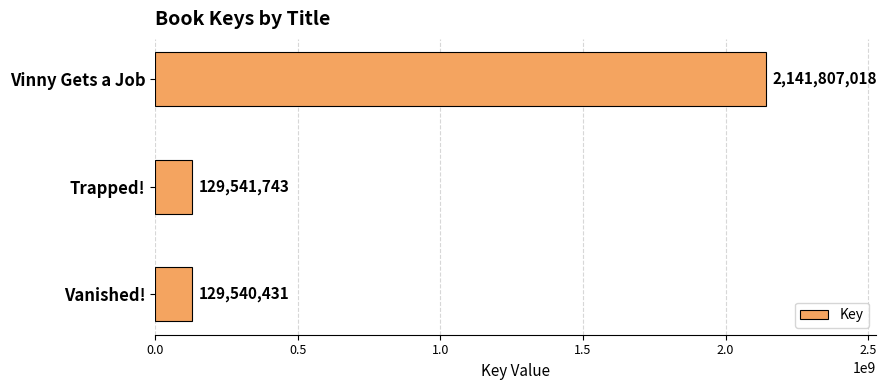

True or false: the data shows 3854642377 at Vinny Gets a Job.

False